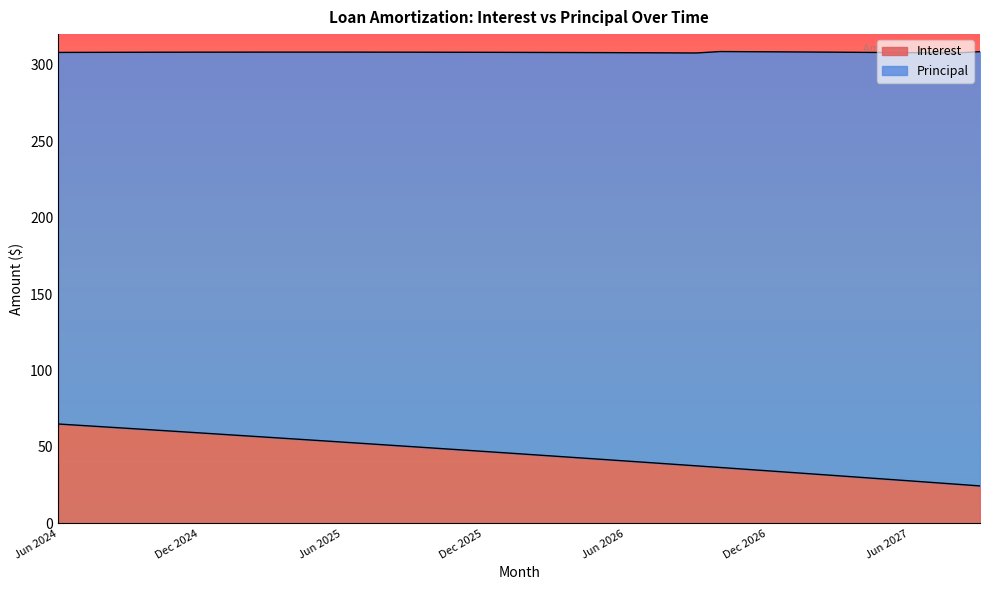

What is the label of the 38th point from the right?

Aug 2024